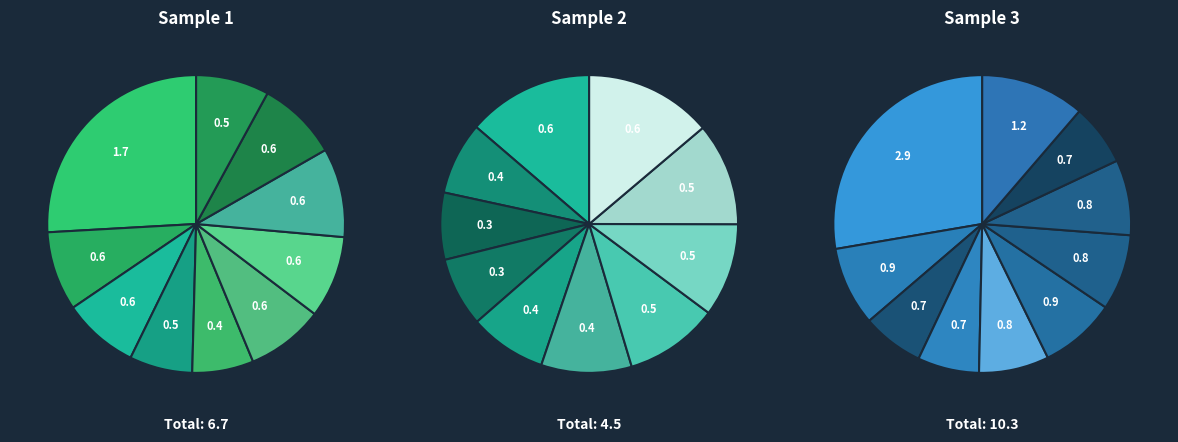

Is jan_values the majority of the pie?

No